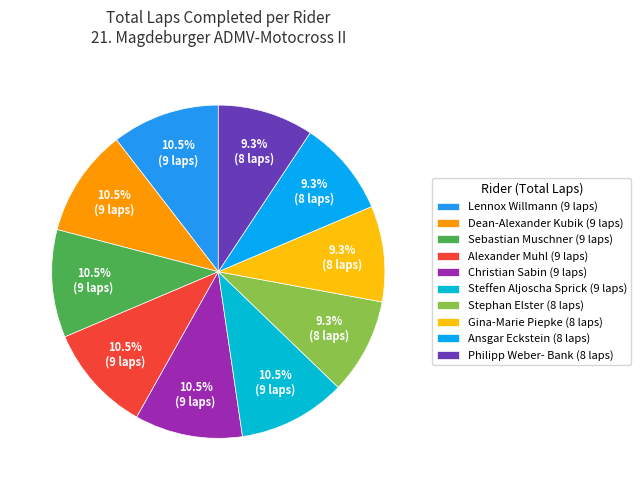

Count the number of slices in the pie.

10